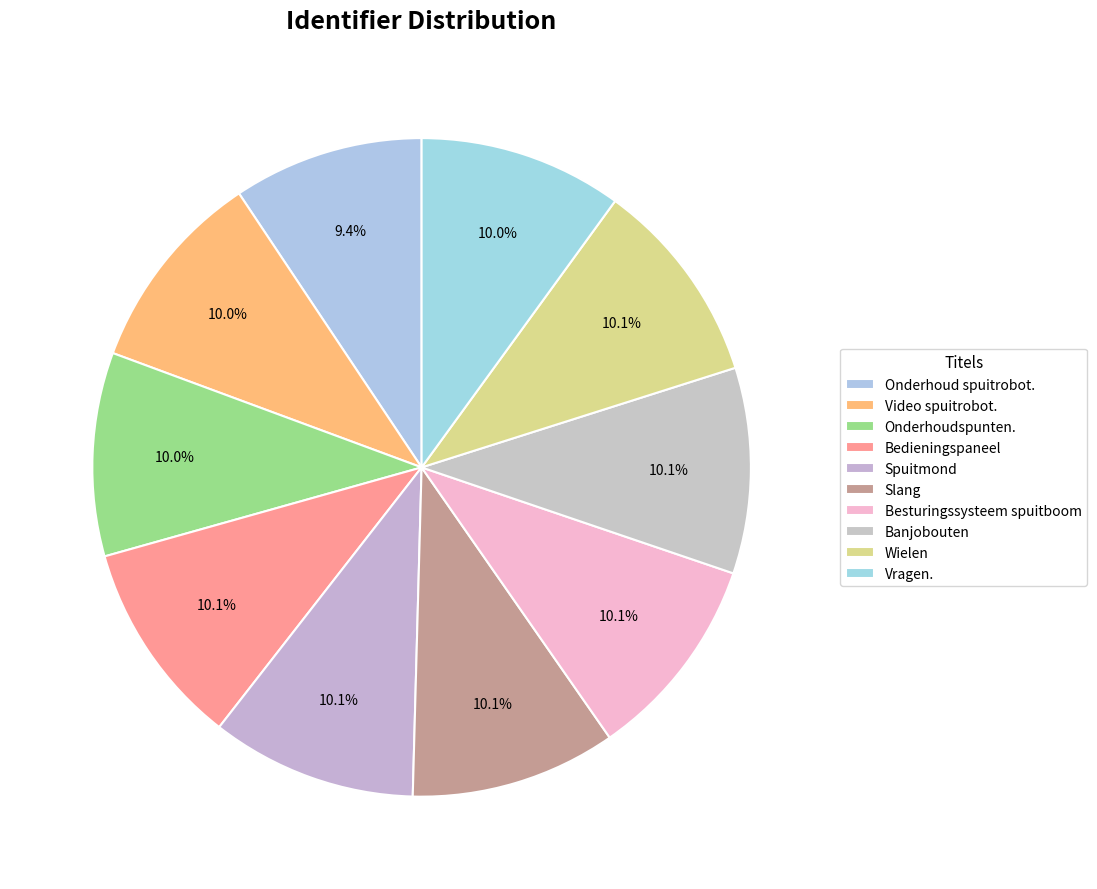

What percentage do Spuitmond and Bedieningspaneel together represent?

20.2%